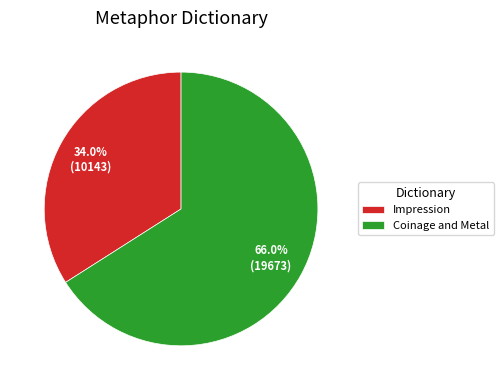

Rank the categories by value from highest to lowest.

Coinage and Metal, Impression